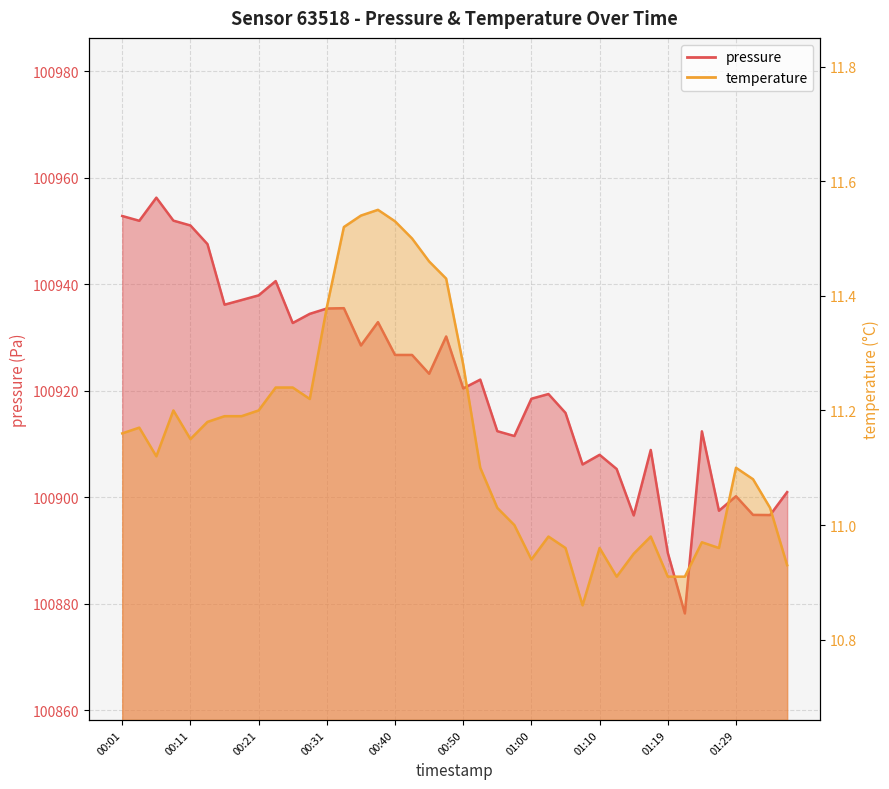

How many lines are shown in the chart?

2